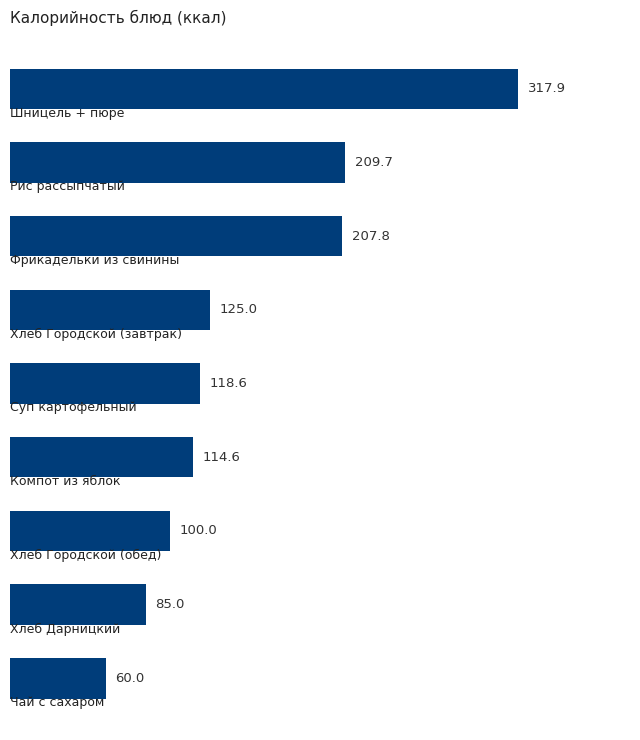

What is the average value?

148.7